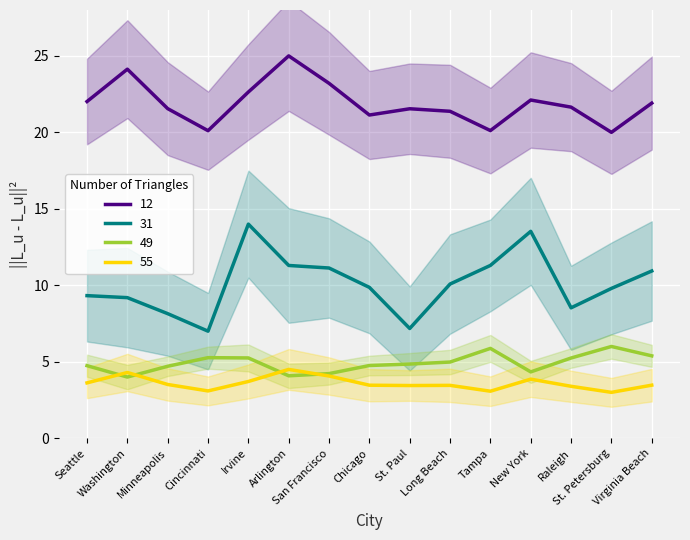

What is the sum of the 49 values at Irvine and Minneapolis?

10.0